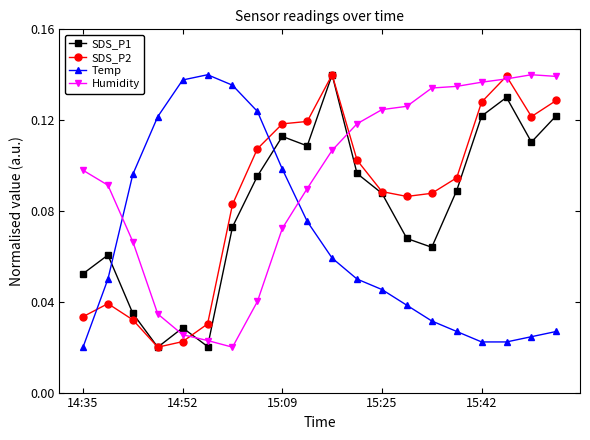

After their last crossing, which series has the higher values: Humidity or Temp?

Humidity